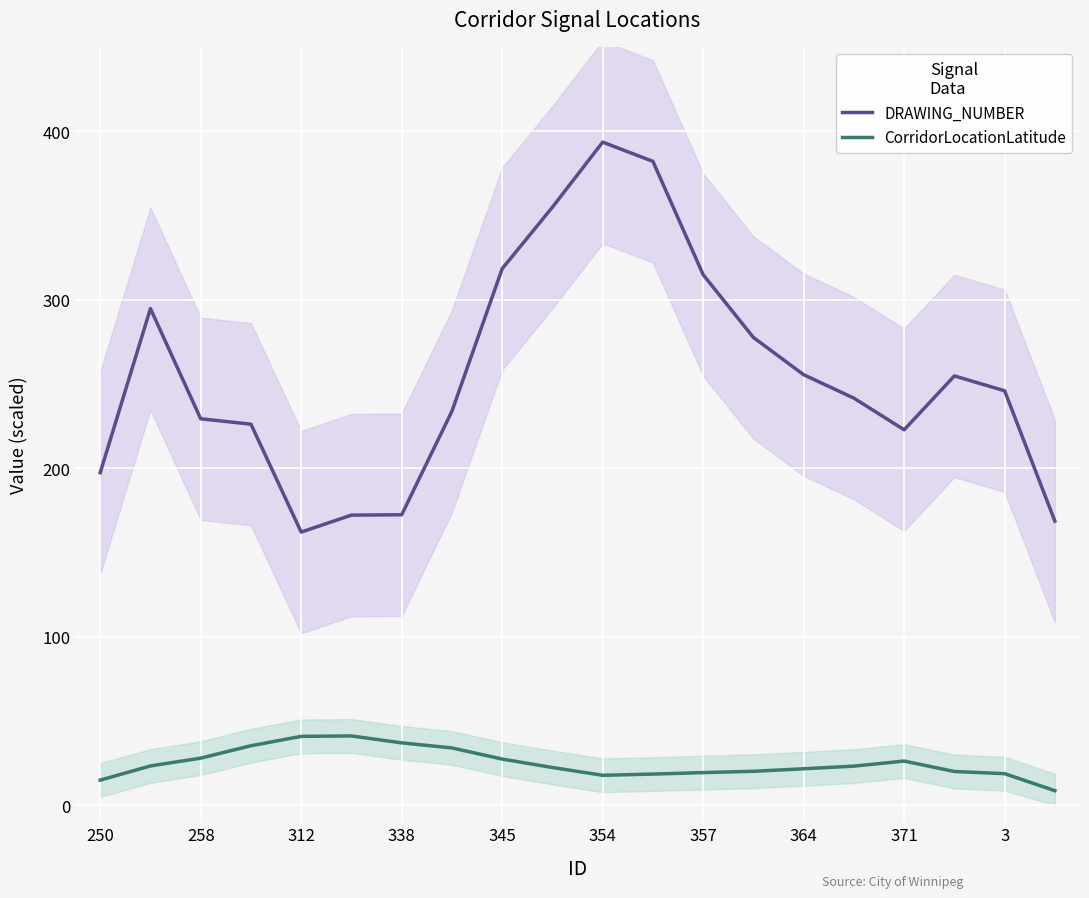

Reading right to left, list all the values displayed in this chart.

DRAWING_NUMBER: 168.6	246.0	254.8	222.8	241.6	255.5	277.6	314.8	382.1	393.5	354.9	318.4	233.8	172.4	172.2	162.1	226.1	229.4	294.7	197.4
CorridorLocationLatitude: 8.7	18.8	20.1	26.3	23.3	21.7	20.2	19.5	18.6	17.9	22.5	27.5	34.1	37.1	41.2	40.9	35.4	28.0	23.4	15.0